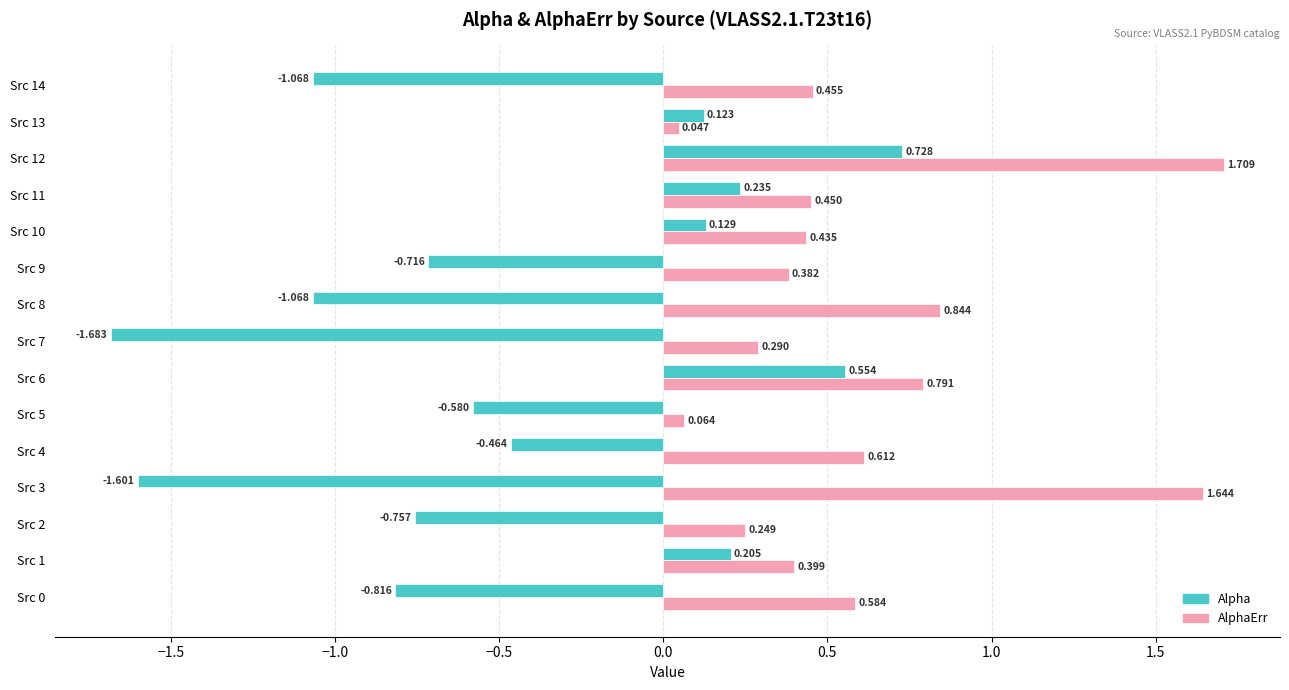

What are all the series names shown in the legend?

Alpha, AlphaErr